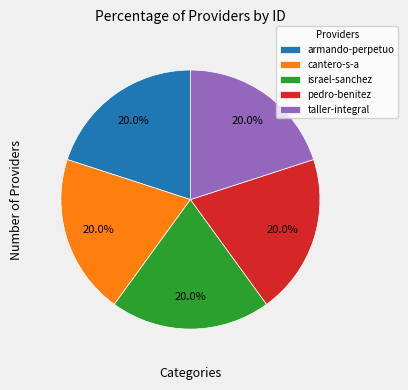

What percentage is NOT represented by israel-sanchez?

80.0%